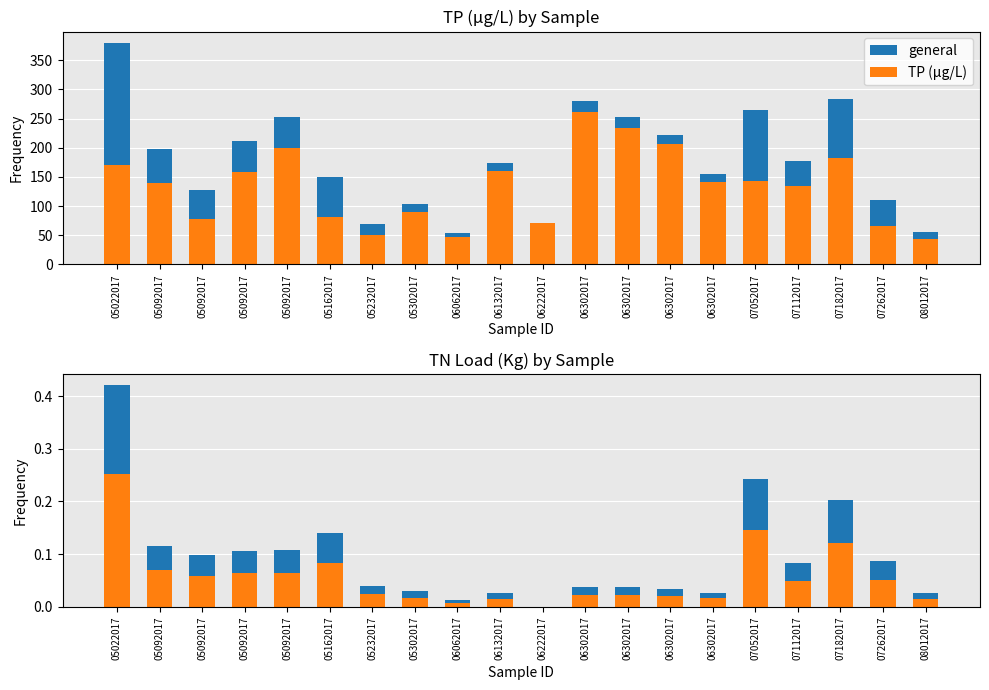

Which series changed the most between 06062017 and 08012017?

TP (µg/L)